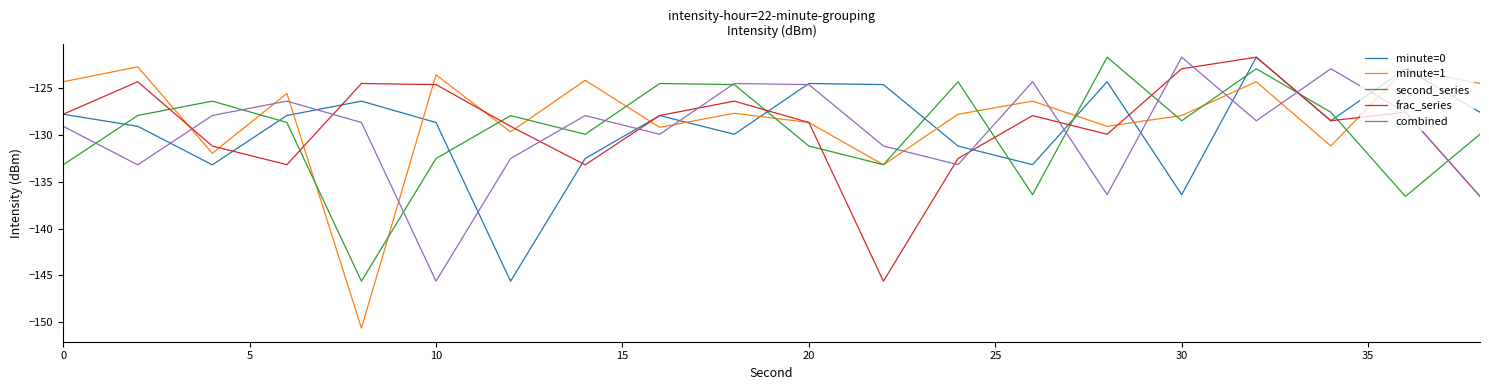

What is the maximum value shown in the chart?

-121.7